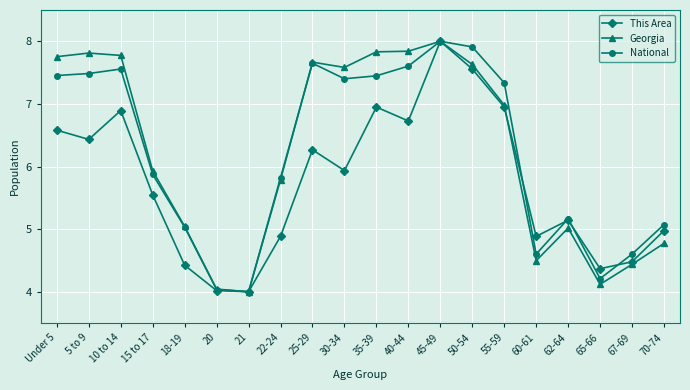

What is the value of the Georgia point at the 13th from the left?

8.0